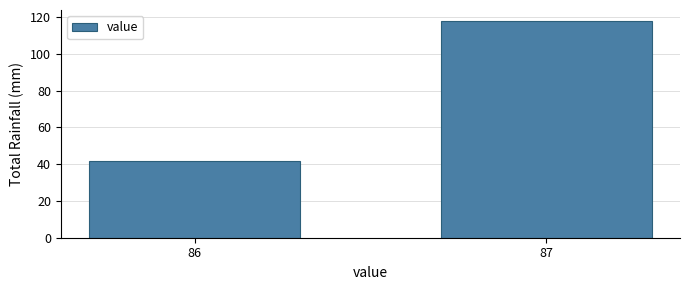

Reading left to right, transcribe all the data shown in this chart.

42	118